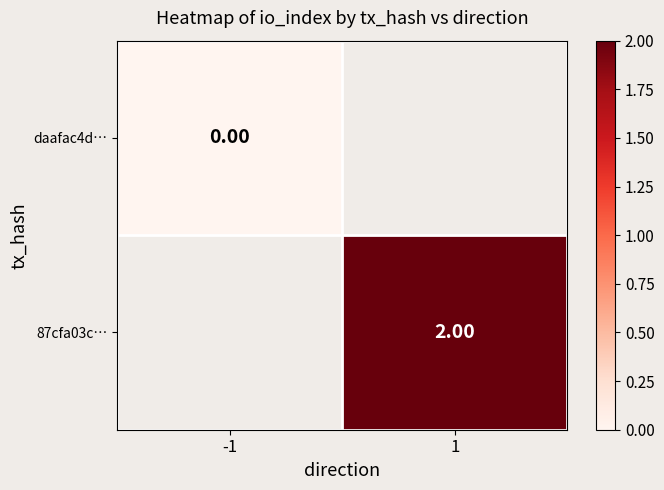

Is the value of daafac4d… at 1 greater than the value of 87cfa03c… at 1?

No